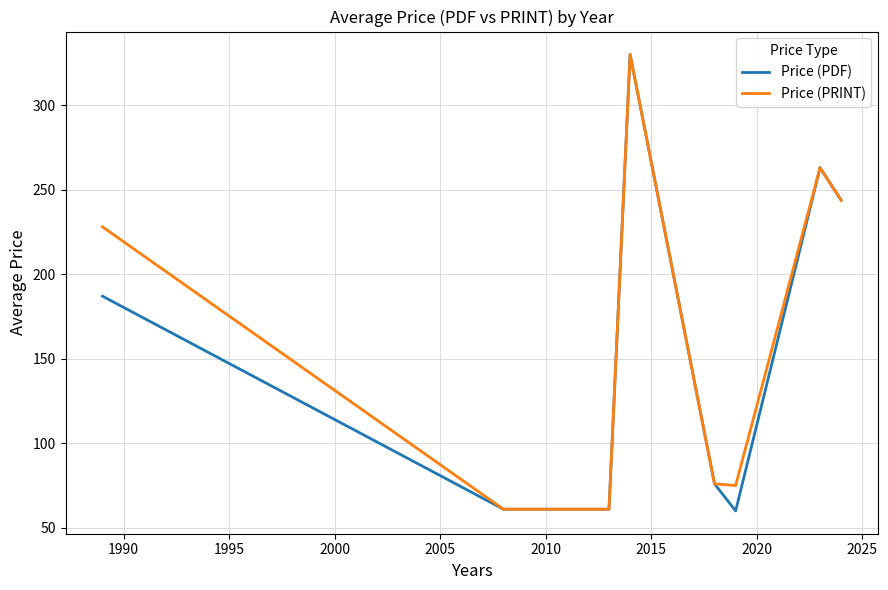

Which series has the widest spread of values?

Price (PDF)